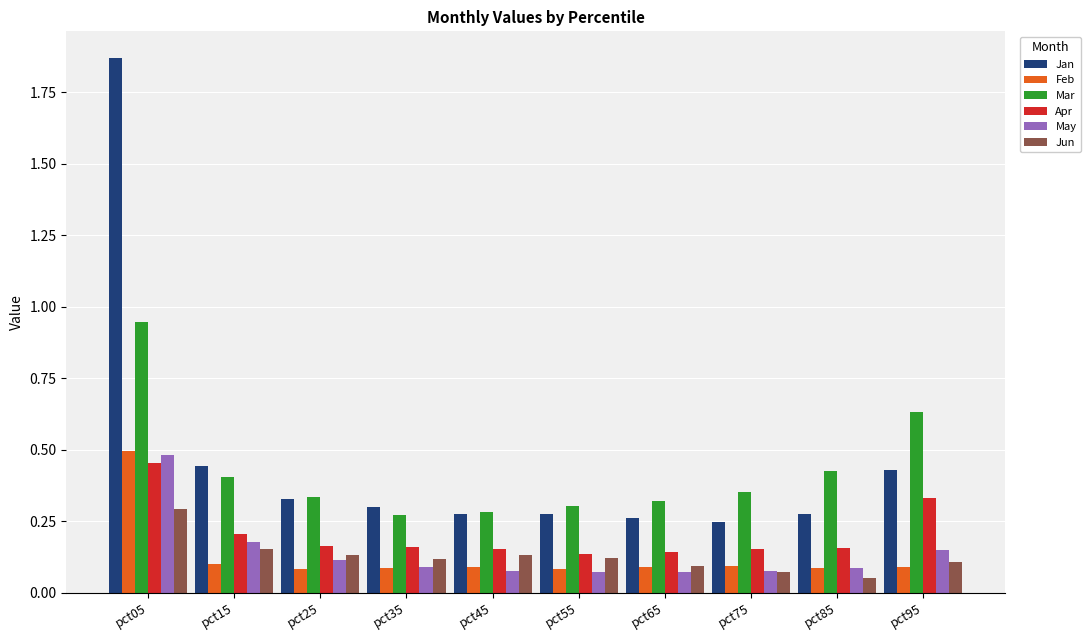

What are all the series names shown in the legend?

Jan, Feb, Mar, Apr, May, Jun